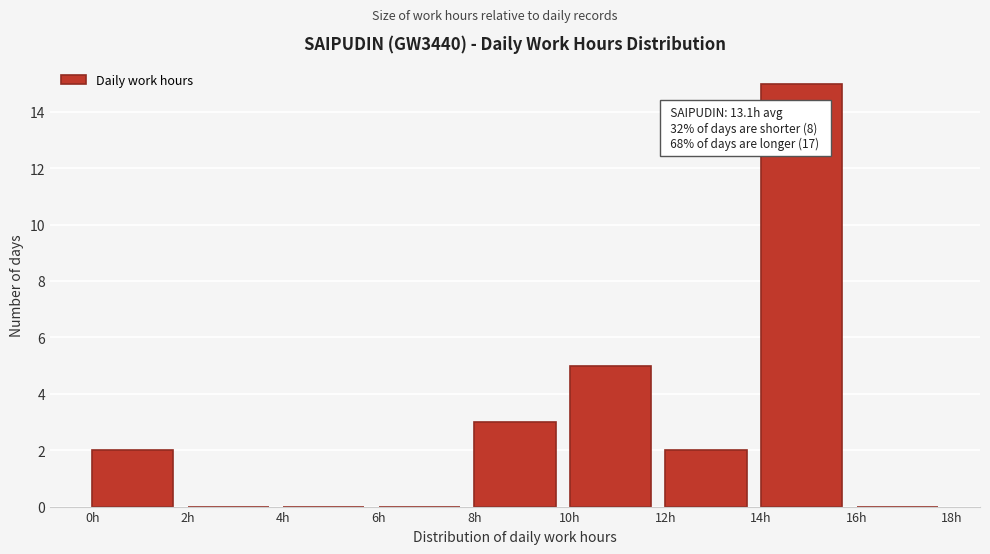

Which range on the x-axis has the tallest bar?

14 to 16